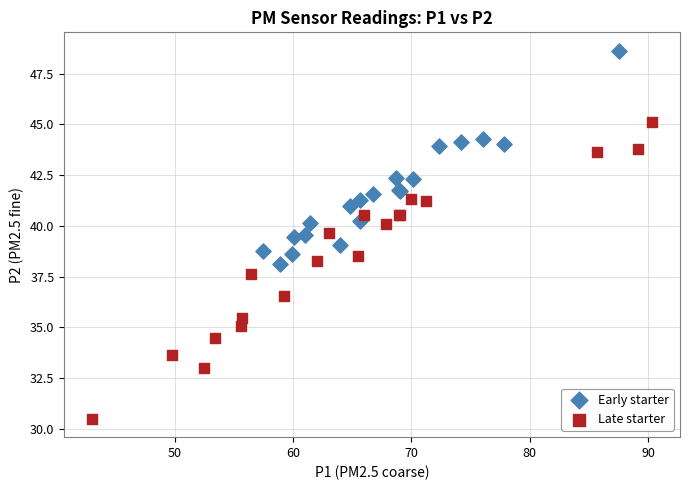

Which series reaches the minimum Y coordinate?

Late starter